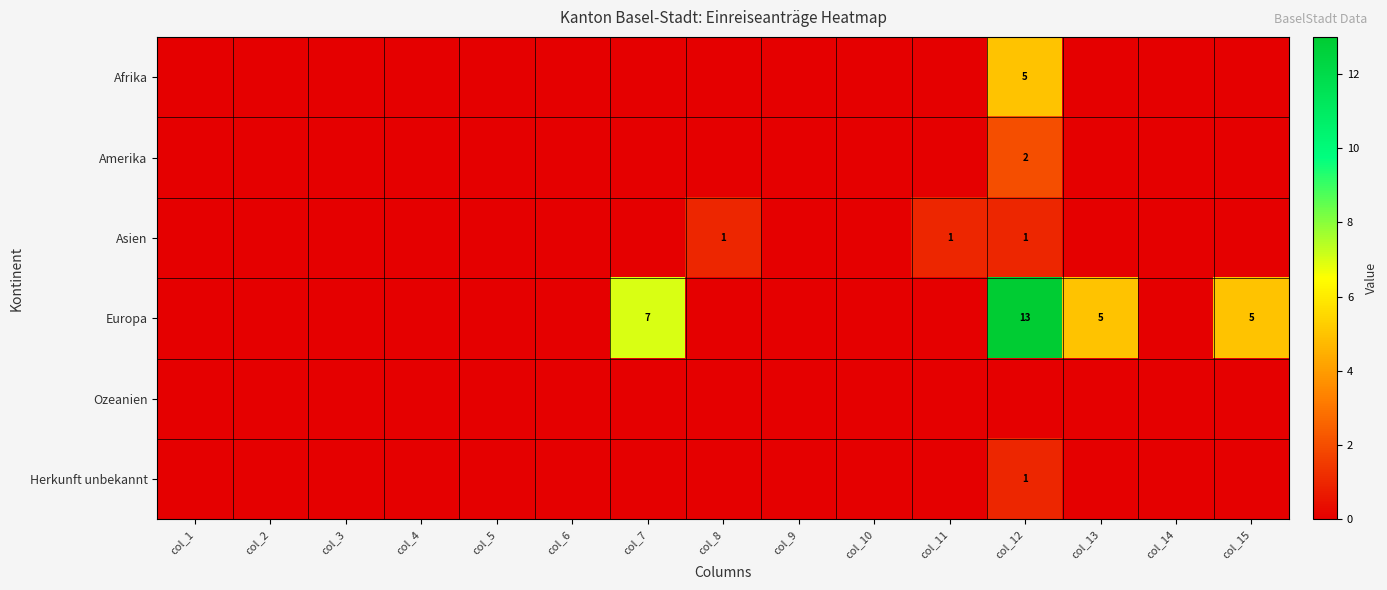

The Europa series shows 7 at col_7. True or false?

True